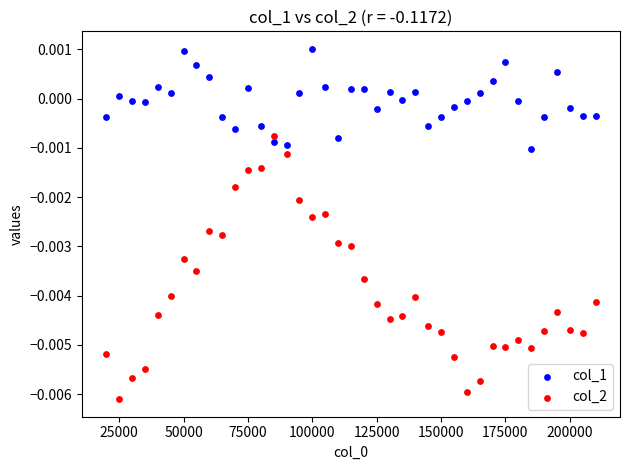

Which series has the largest Y range (max minus min)?

col_2